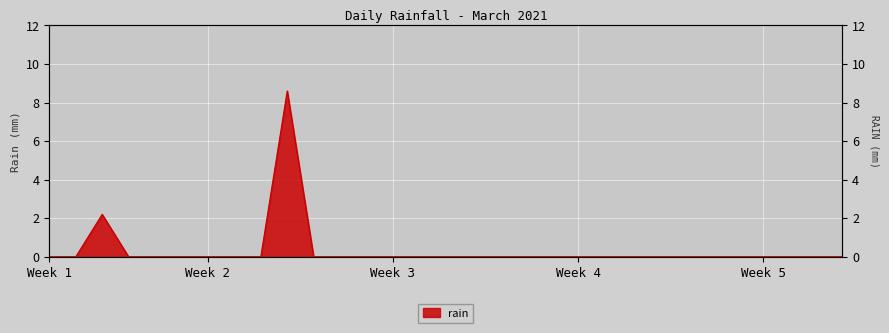

The value at 2021-03-24 is 3.9. True or false?

False